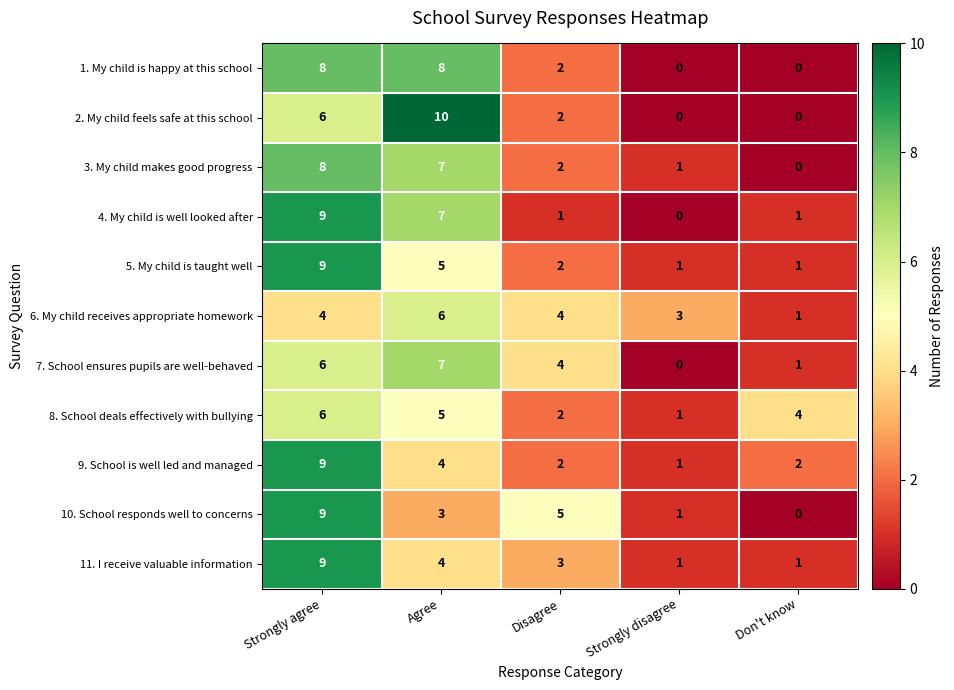

What is the difference between the 3. My child makes good progress values at Strongly agree and Don't know?

8